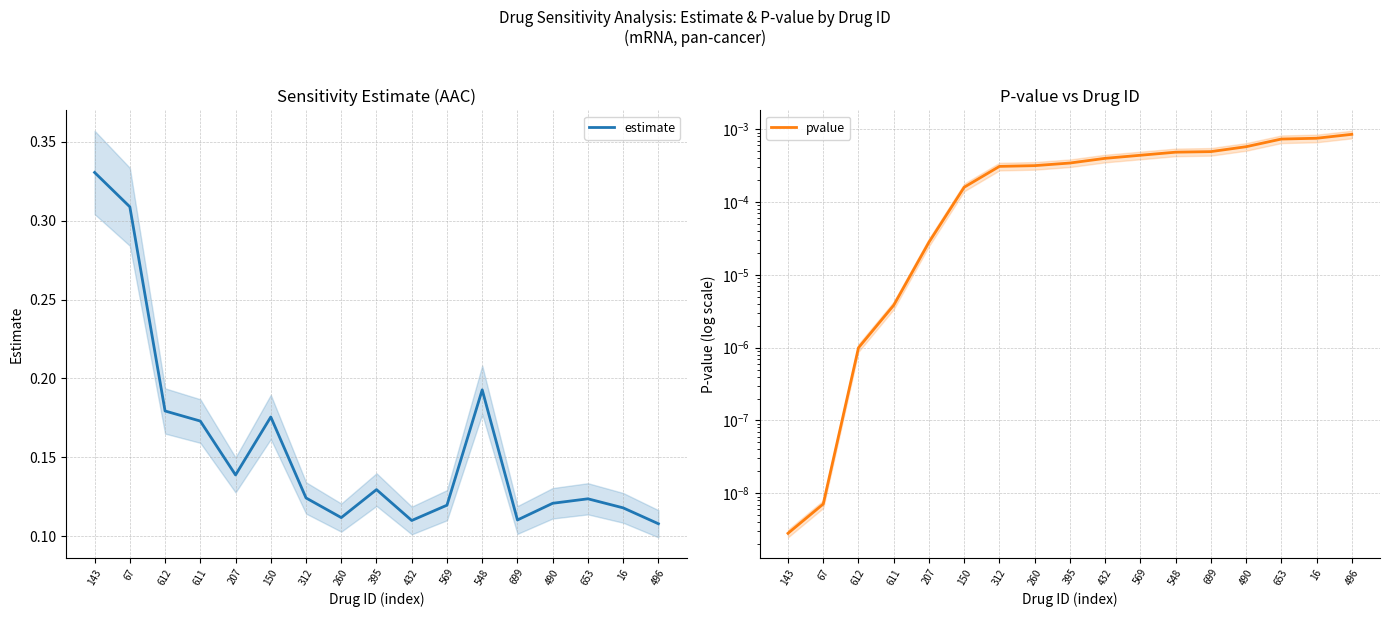

What is the minimum value for estimate?

0.1